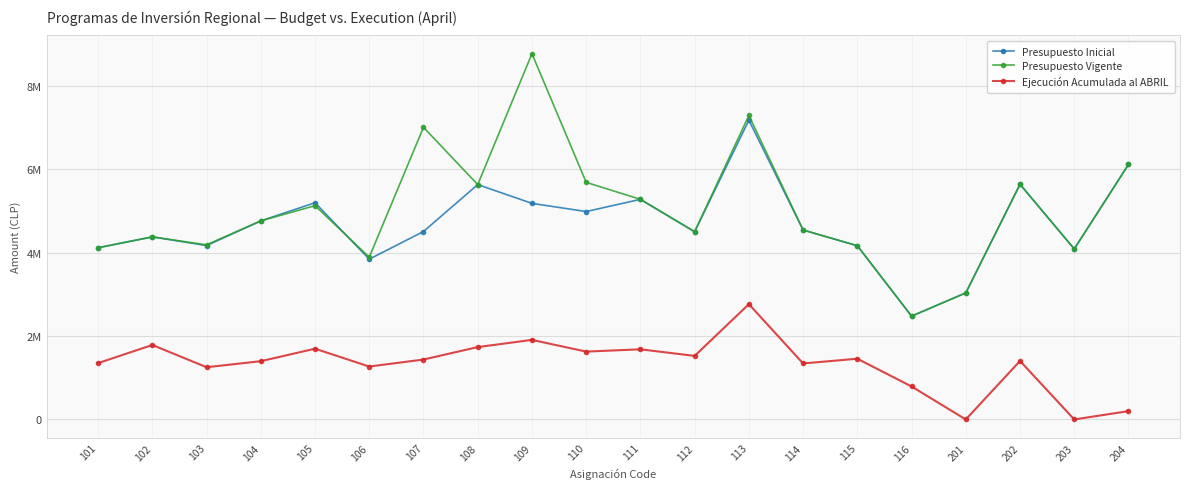

What are all the series names shown in the legend?

Presupuesto Inicial, Presupuesto Vigente, Ejecución Acumulada al ABRIL